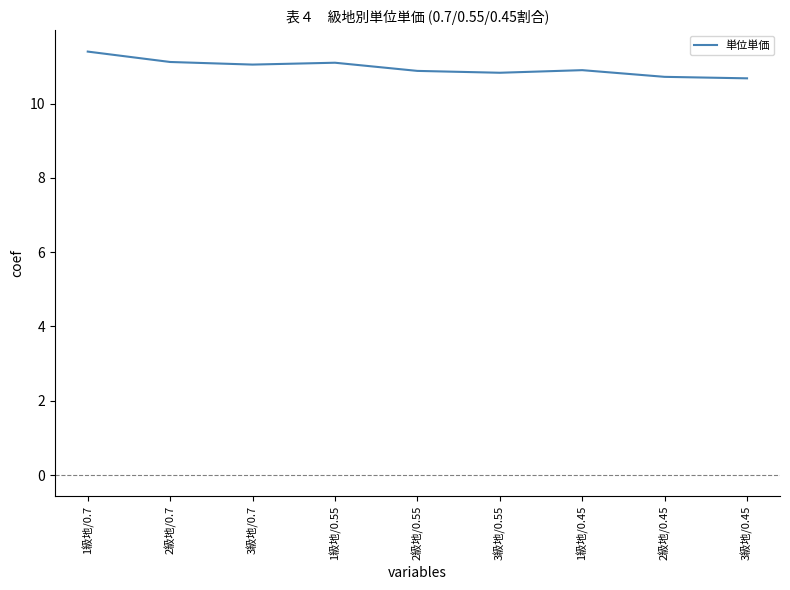

How many series are shown in this chart?

1